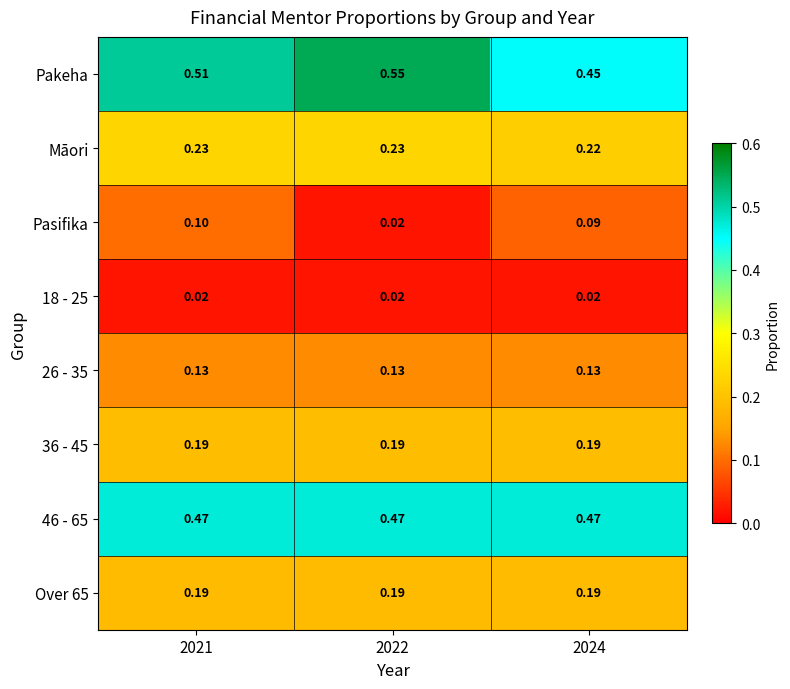

Which series has the largest total across all categories?

Pakeha